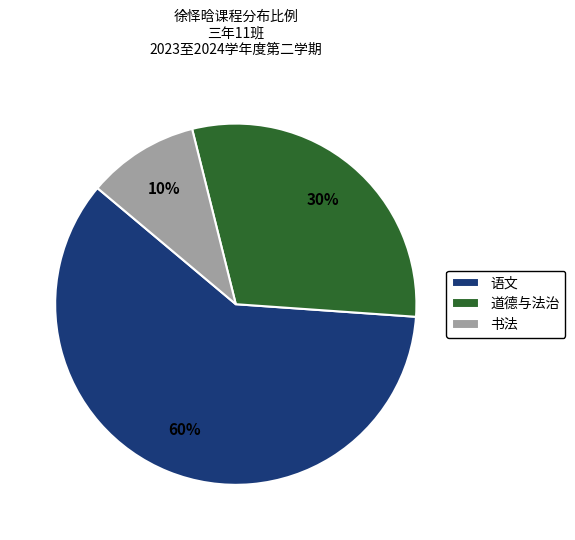

Which slice is the largest?

语文